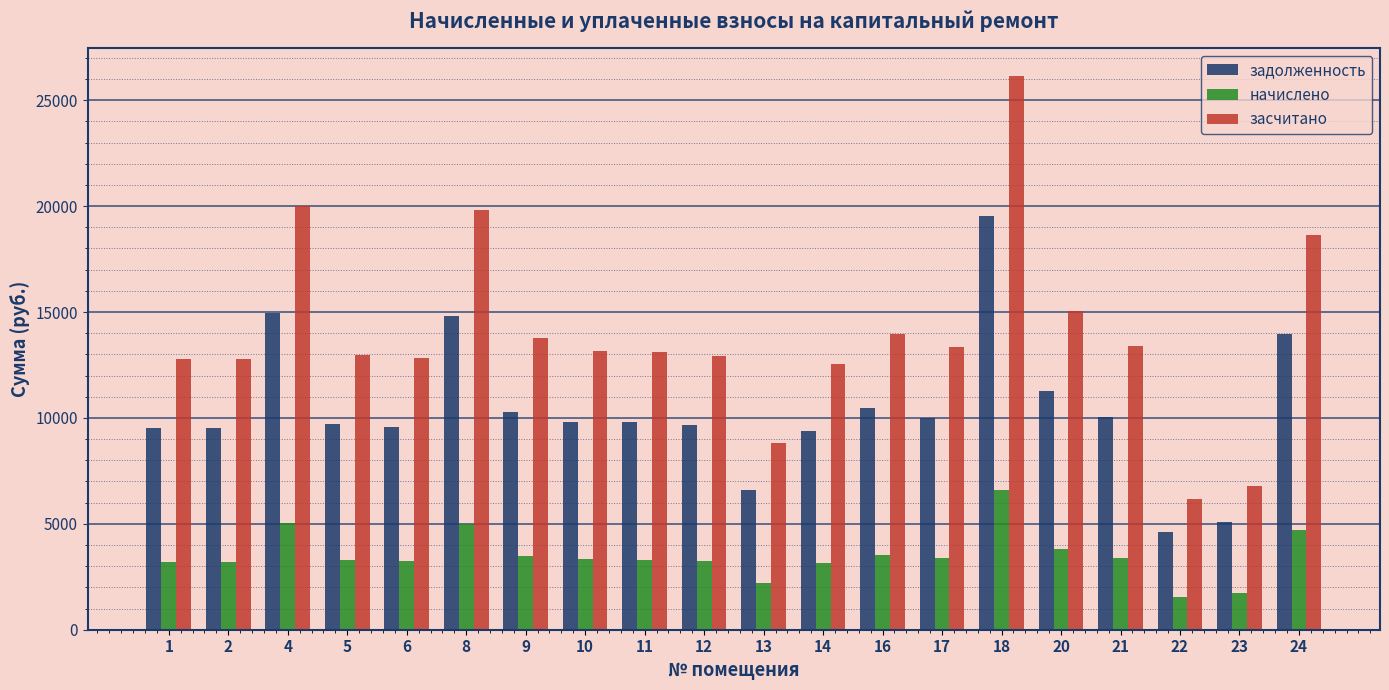

How many bars are there in each group?

3